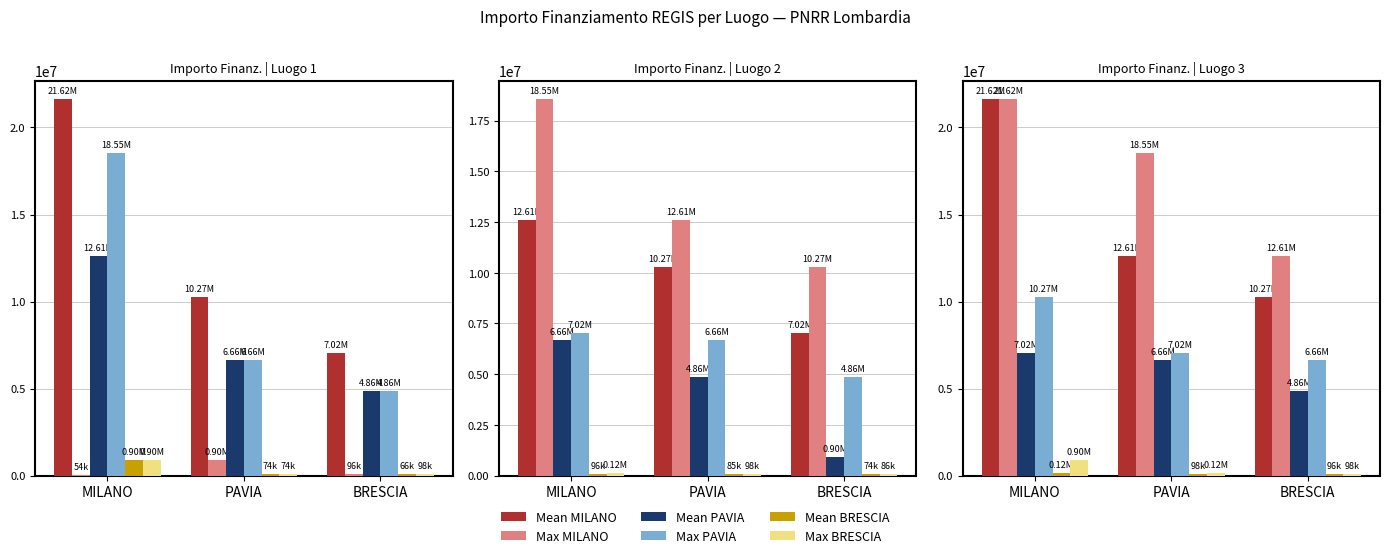

What is the total value across all series at PAVIA?

45068990.4